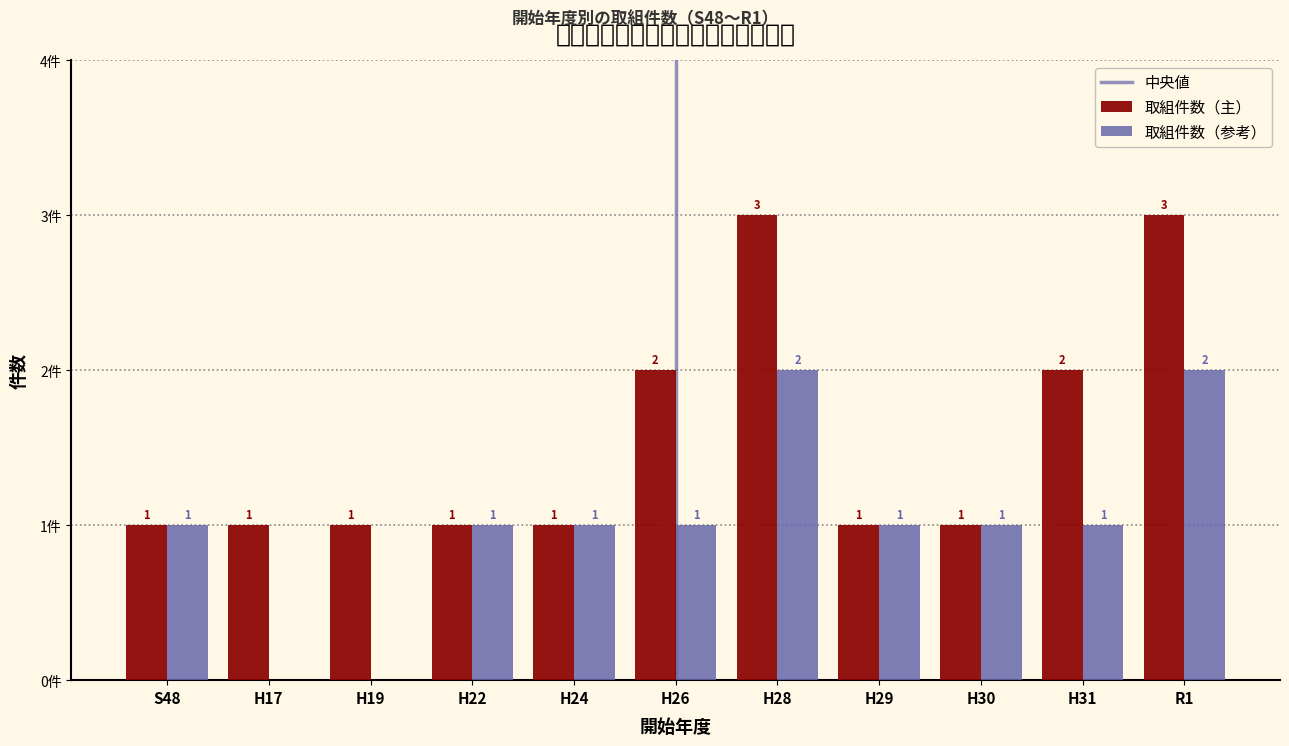

Which series has the largest total across all categories?

取組件数（主）